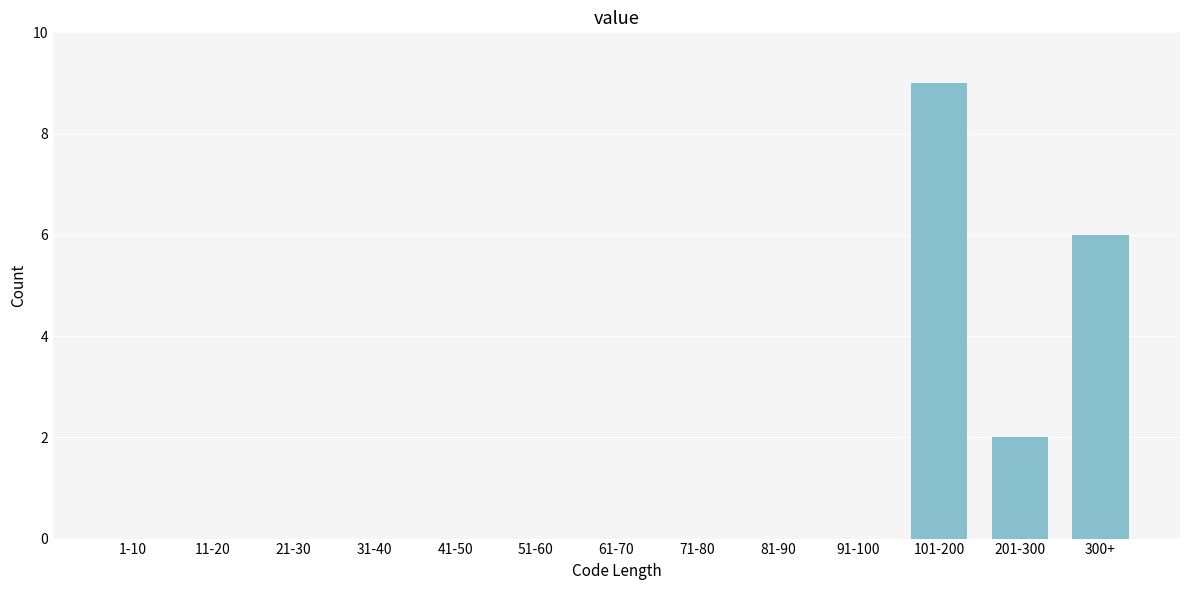

Reading left to right, extract all data points from this chart.

1-10=0	11-20=0	21-30=0	31-40=0	41-50=0	51-60=0	61-70=0	71-80=0	81-90=0	91-100=0	101-200=9	201-300=2	300+=6